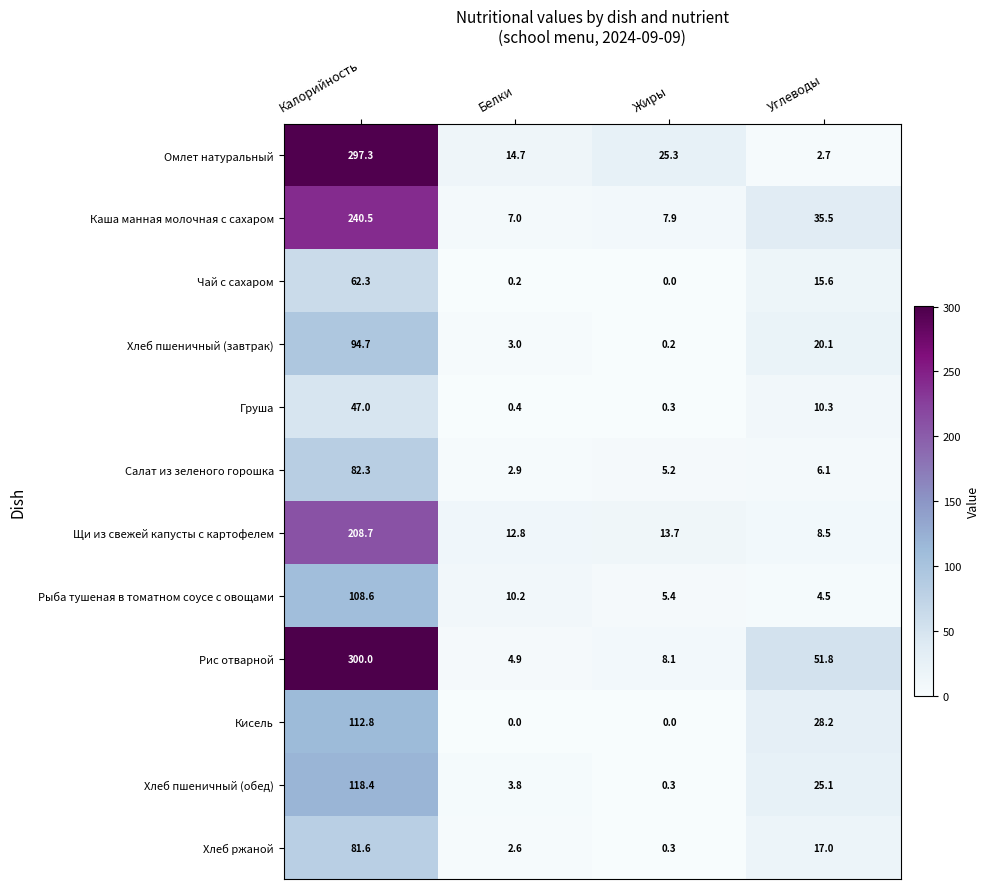

Count the number of categories in the chart.

4